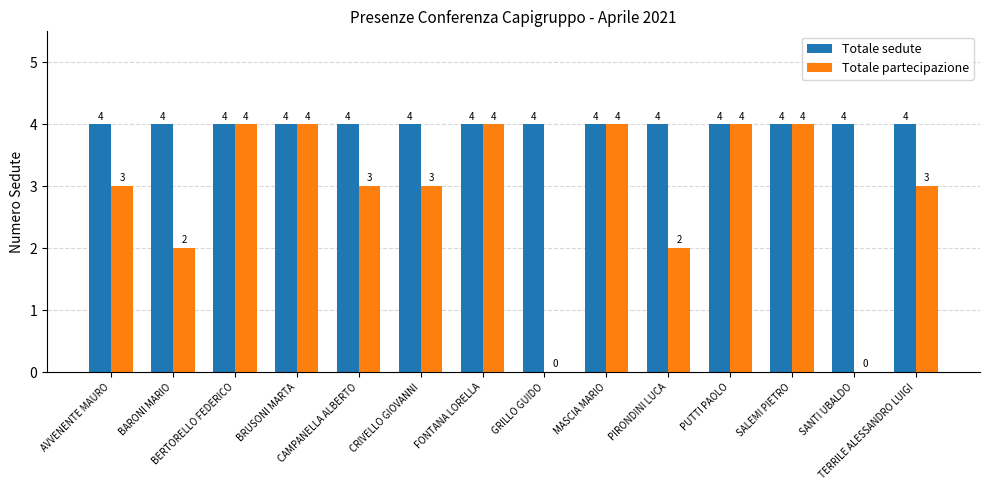

How many Totale partecipazione values are between 2 and 4?

12